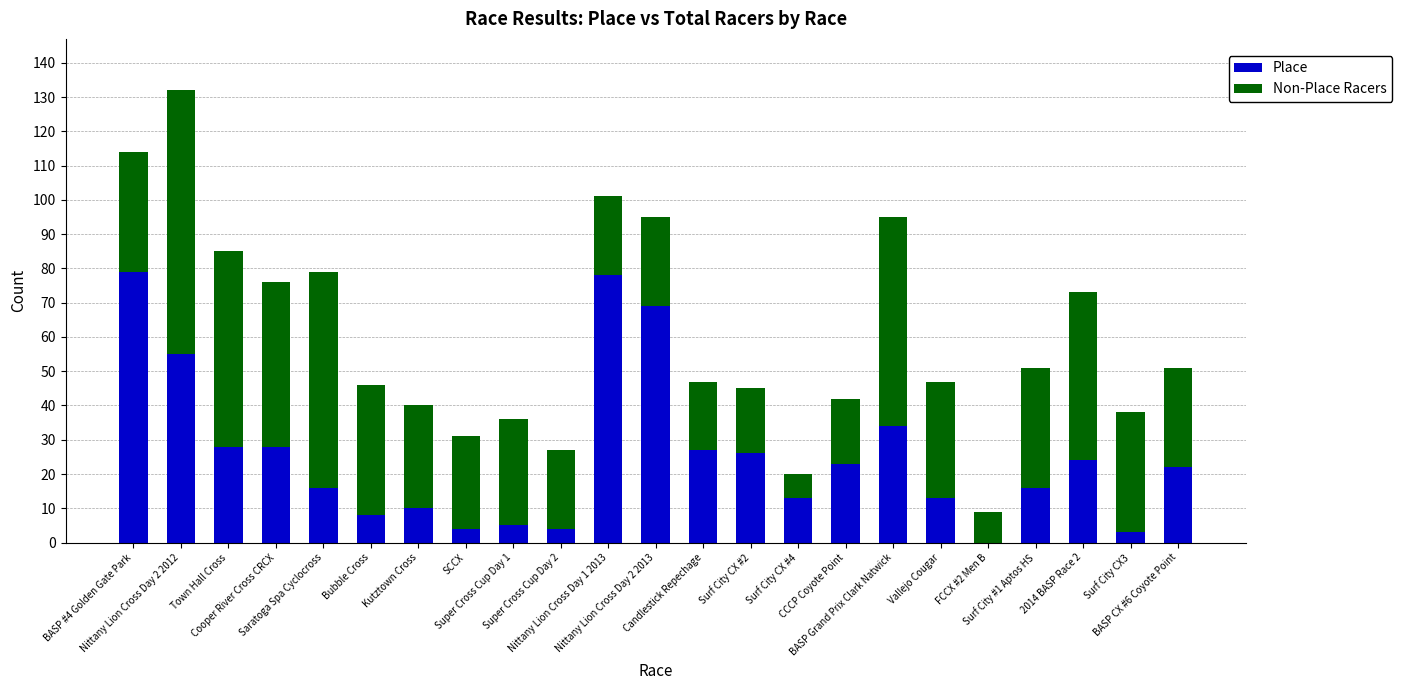

How many data points does each series have?

23